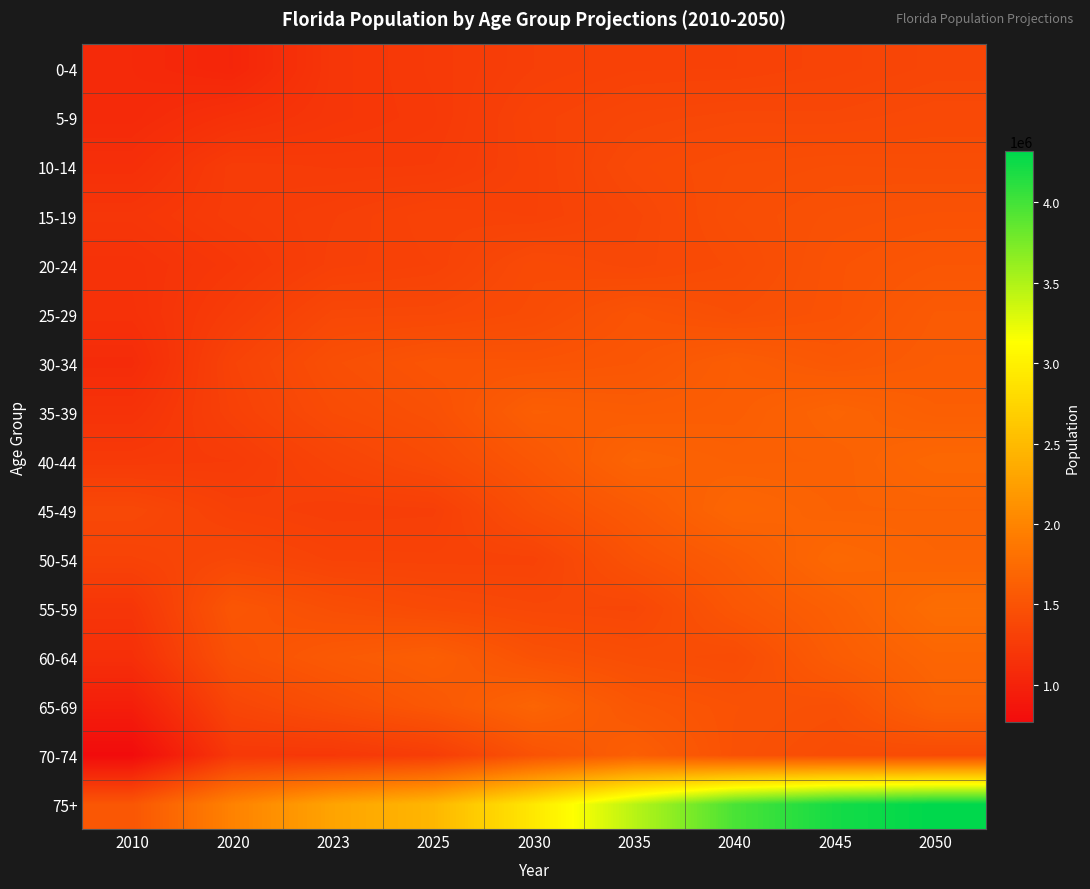

What is the spread (max minus min) of values at 2050?

2947804